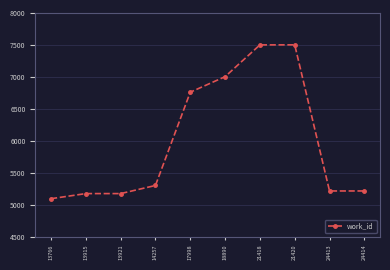

How many categories are shown in the chart?

10